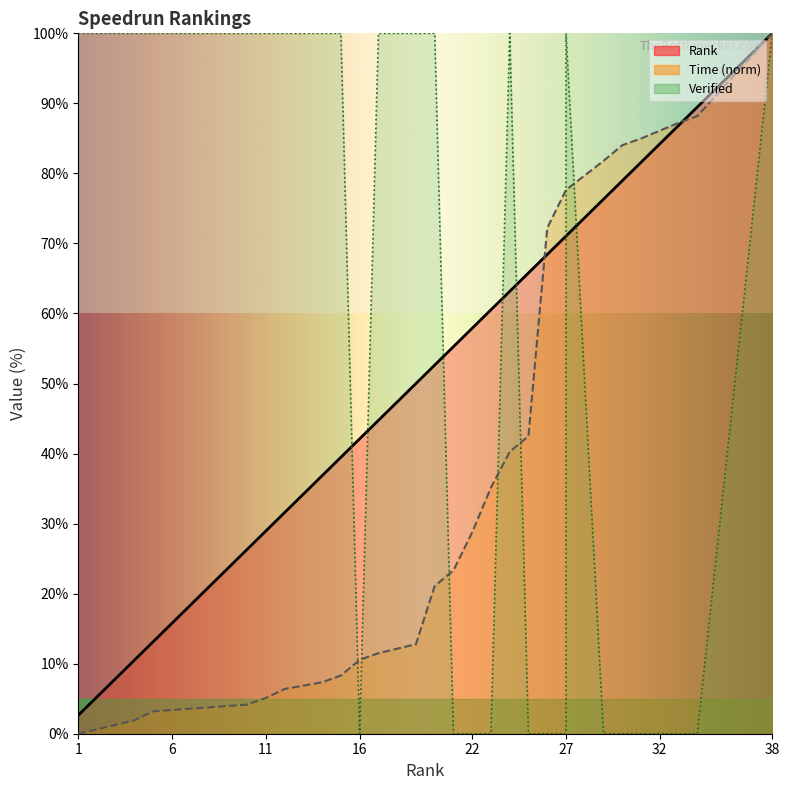

What is the difference between the maximum and minimum values in the Verified series?

100.0